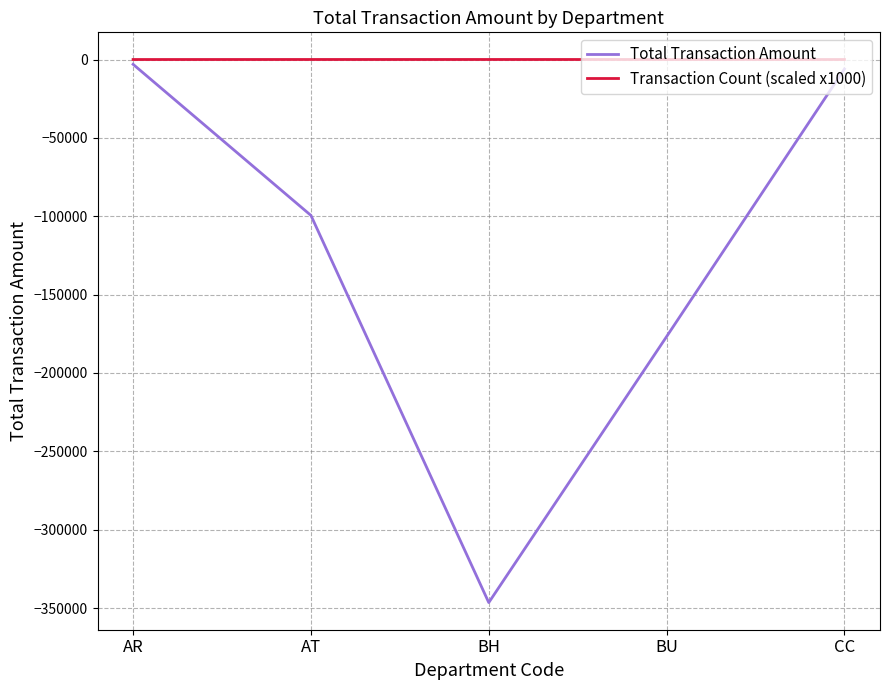

What is the minimum value shown in the chart?

-346531.7